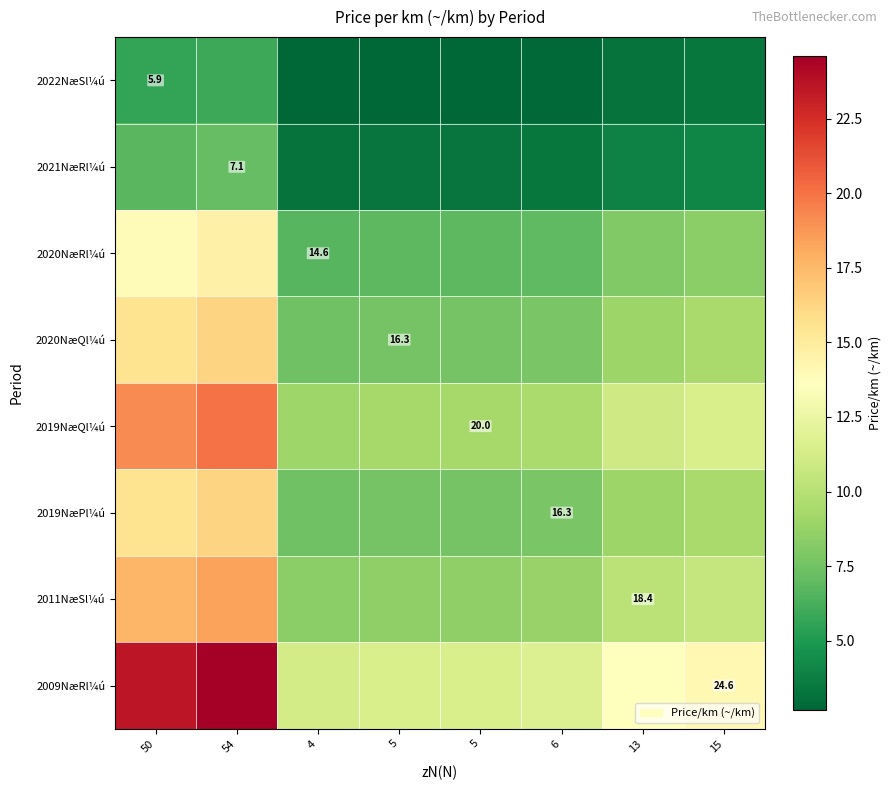

What is the difference between the maximum and minimum values in the 2009NæRl¼ú series?

13.4